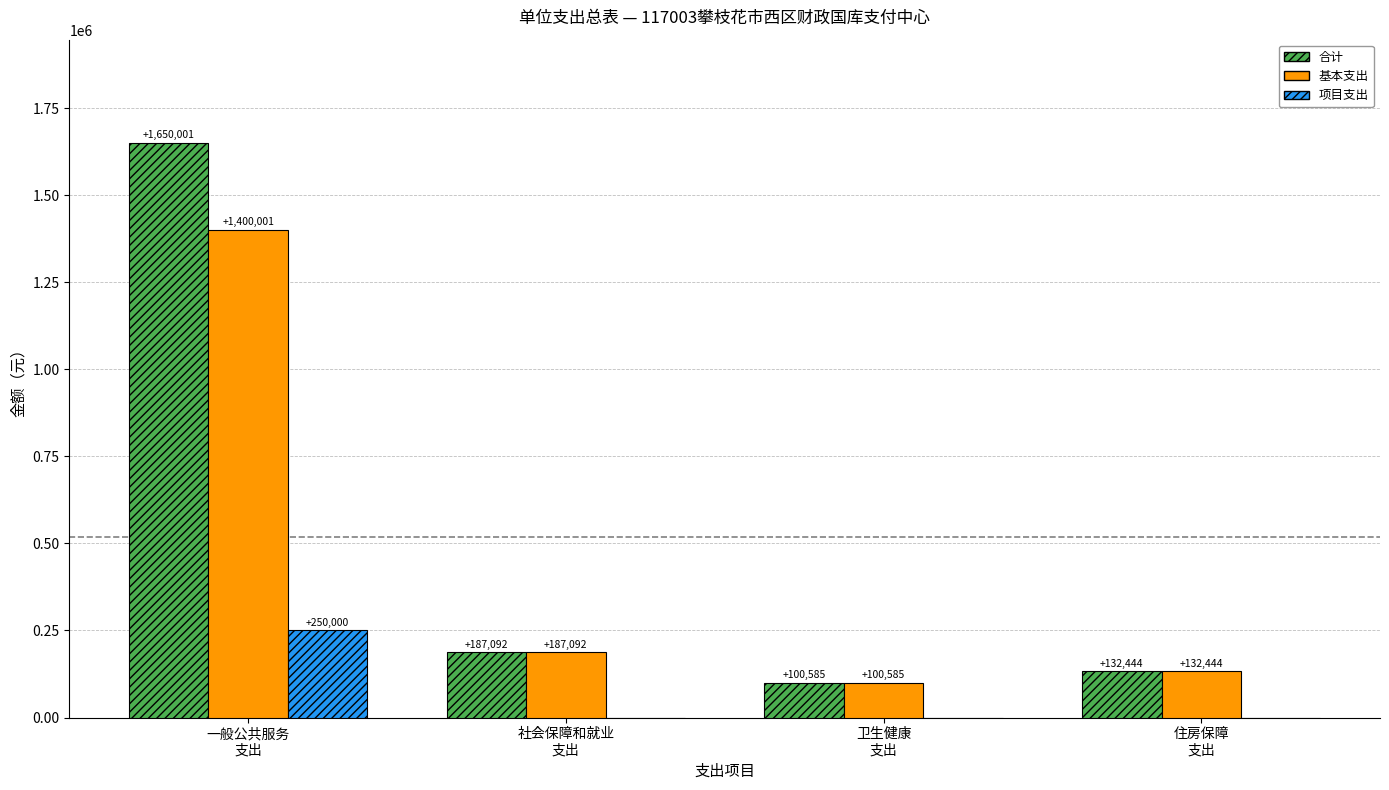

True or false: 合计 has a value of 100585.9 at 卫生健康
支出.

True